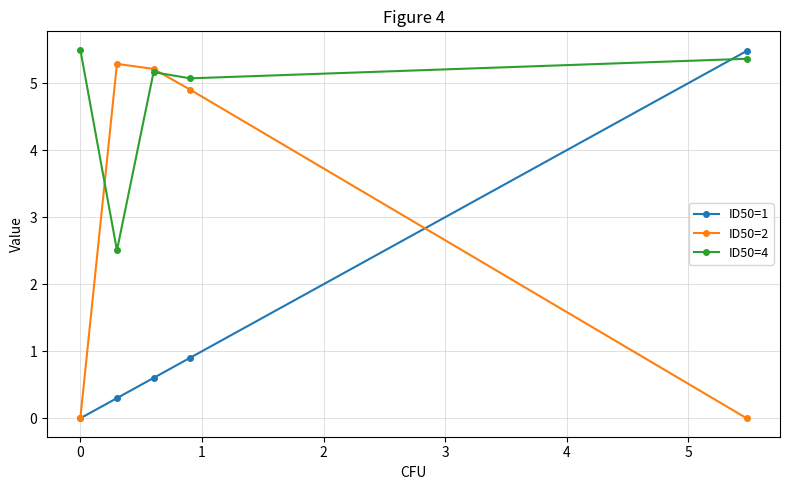

Rank the series by their average value, from highest to lowest.

ID50=4, ID50=2, ID50=1